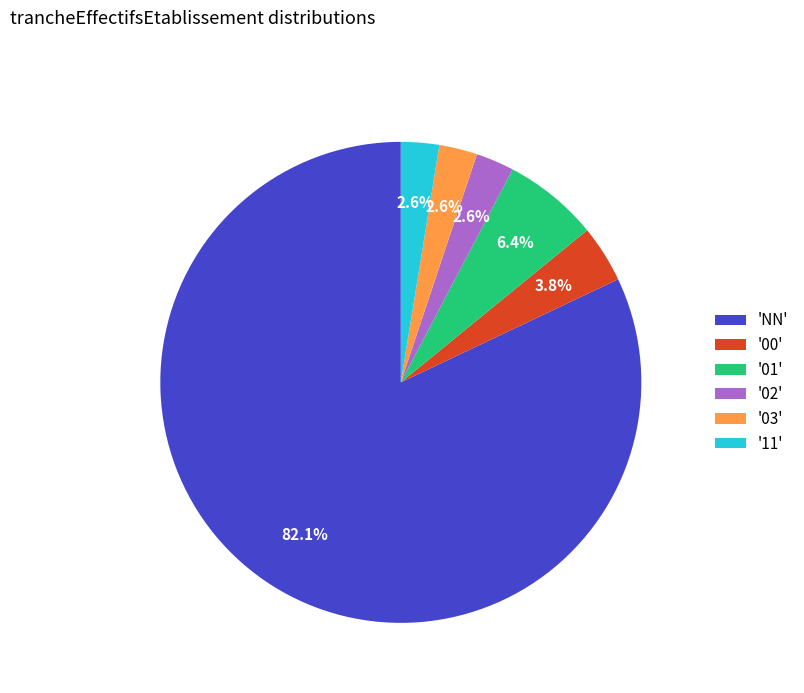

Count the number of slices in the pie.

6